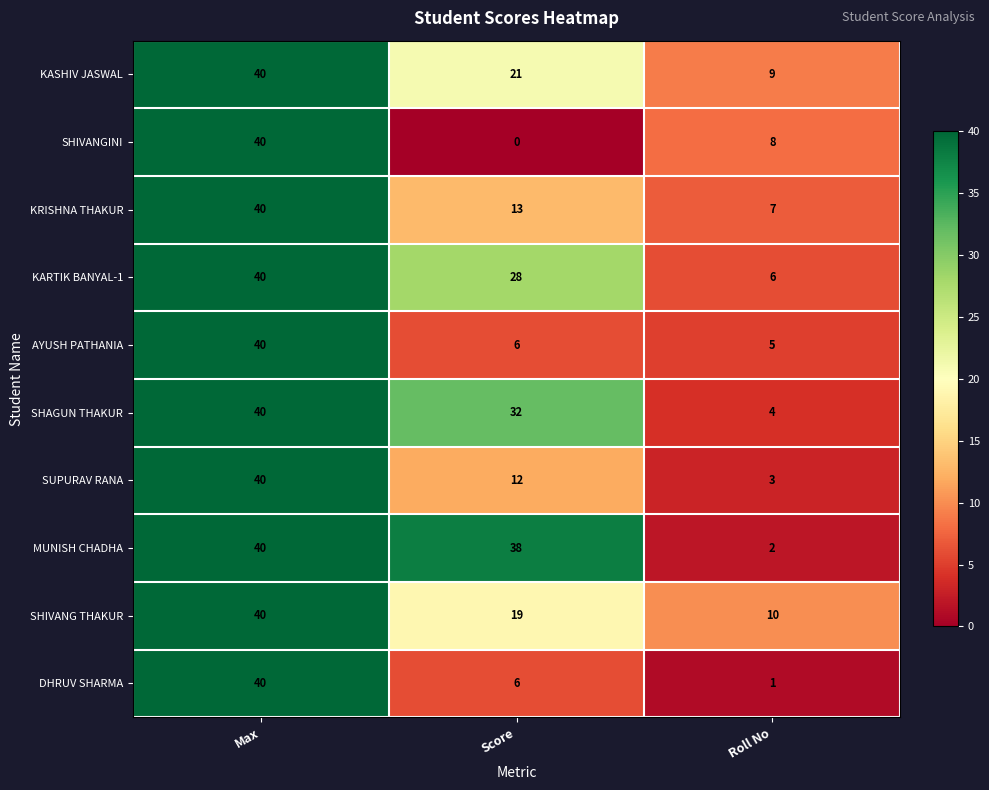

The value of MUNISH CHADHA at Score is 20. True or false?

False